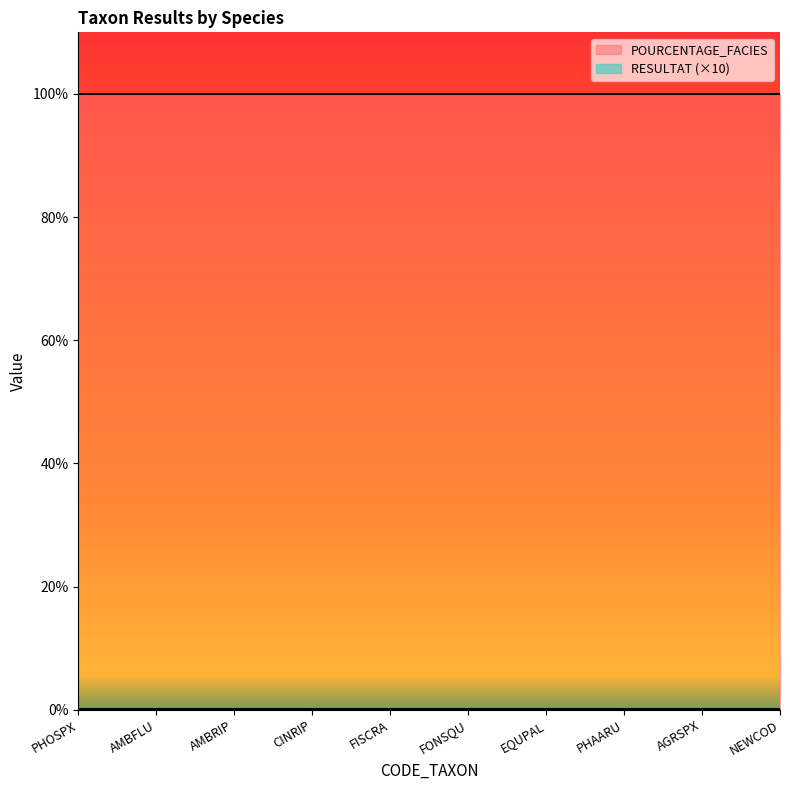

True or false: RESULTAT has more than 2 interior local peaks.

False